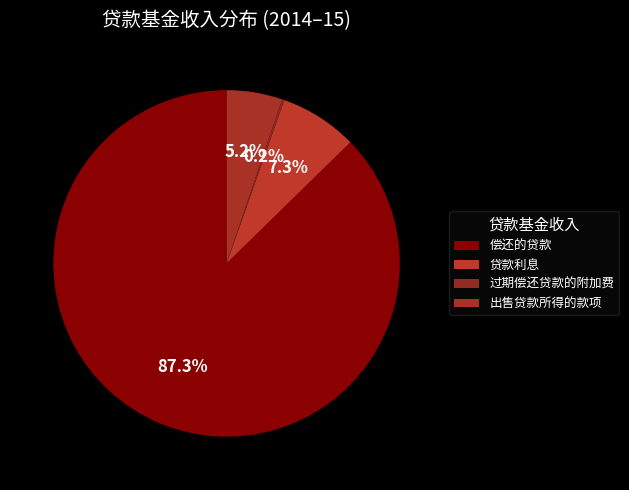

How much of the chart is everything except 贷款利息?

92.7%